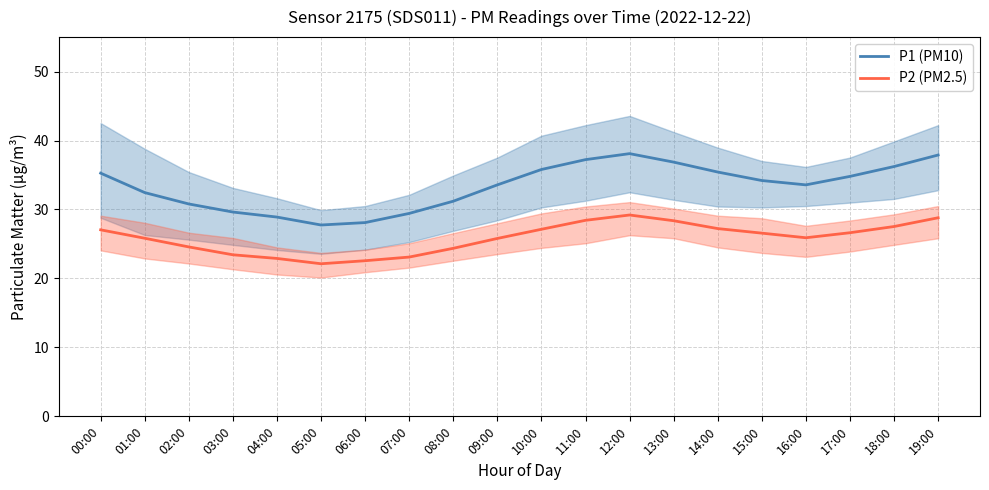

Reading right to left, transcribe all the data shown in this chart.

P1 (PM10): 19:00=37.9	18:00=36.2	17:00=34.8	16:00=33.6	15:00=34.2	14:00=35.4	13:00=36.9	12:00=38.1	11:00=37.2	10:00=35.8	09:00=33.6	08:00=31.2	07:00=29.4	06:00=28.1	05:00=27.8	04:00=28.9	03:00=29.6	02:00=30.8	01:00=32.5	00:00=35.3
P2 (PM2.5): 19:00=28.8	18:00=27.5	17:00=26.6	16:00=25.9	15:00=26.6	14:00=27.2	13:00=28.4	12:00=29.2	11:00=28.4	10:00=27.1	09:00=25.8	08:00=24.4	07:00=23.1	06:00=22.6	05:00=22.1	04:00=22.9	03:00=23.4	02:00=24.6	01:00=25.8	00:00=27.1